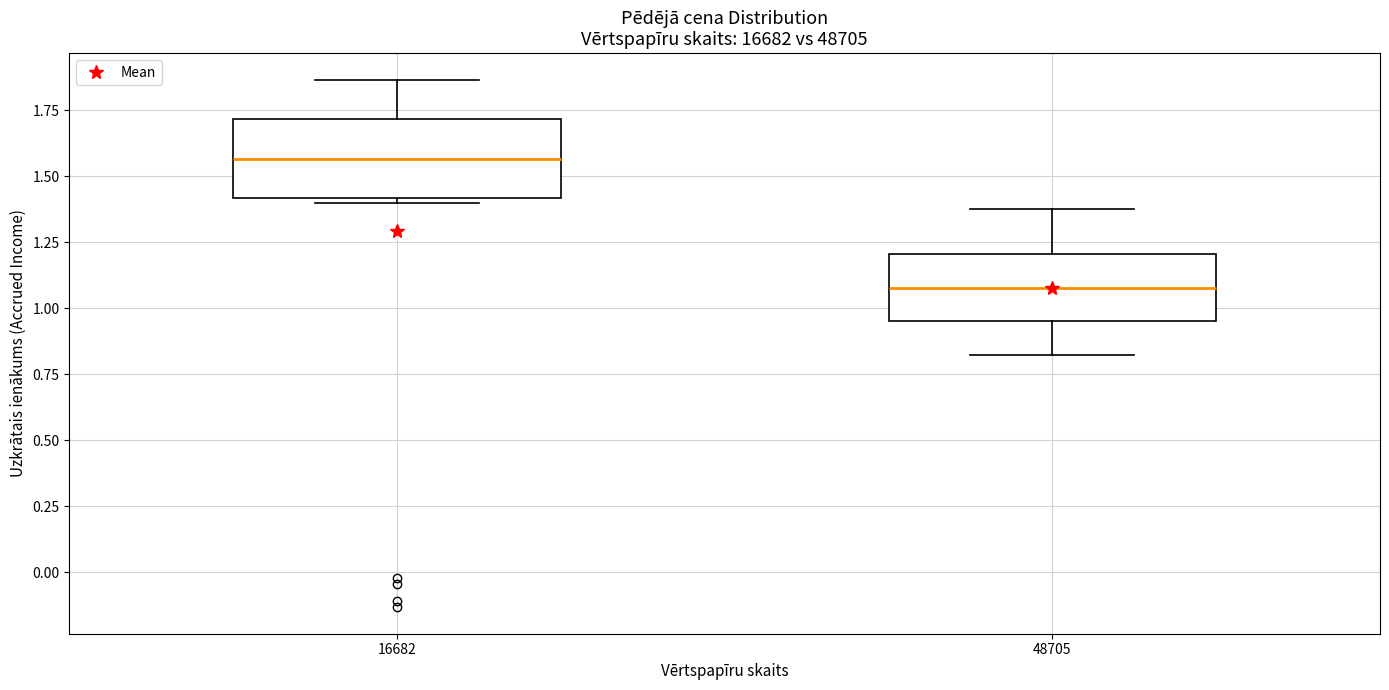

Reading left to right, read every box against the y-axis: the position of its median line, the range the box covers, and the ends of its whiskers. The values are not printed on the chart, so give them approximately, as read against the axis.

16682: median 1.55, box 1.40 to 1.70, whiskers 1.40 (just below the box's lower edge) to 1.85
48705: median 1.10, box 0.95 to 1.20, whiskers 0.80 to 1.40